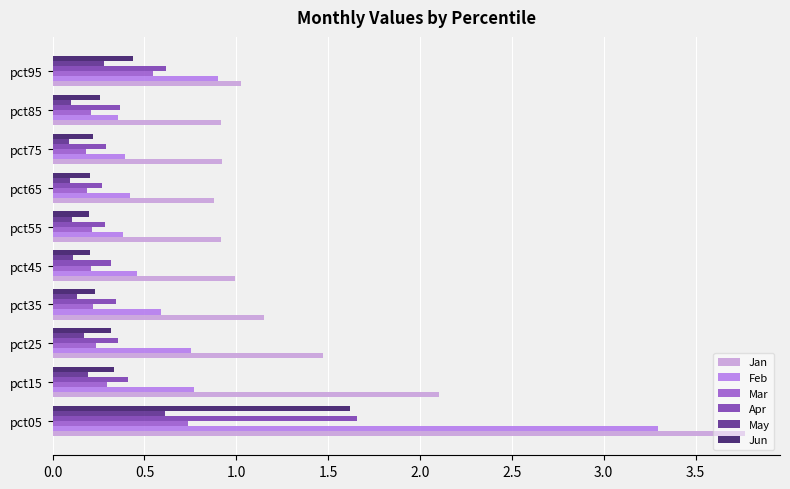

What is the greatest value displayed?

3.8